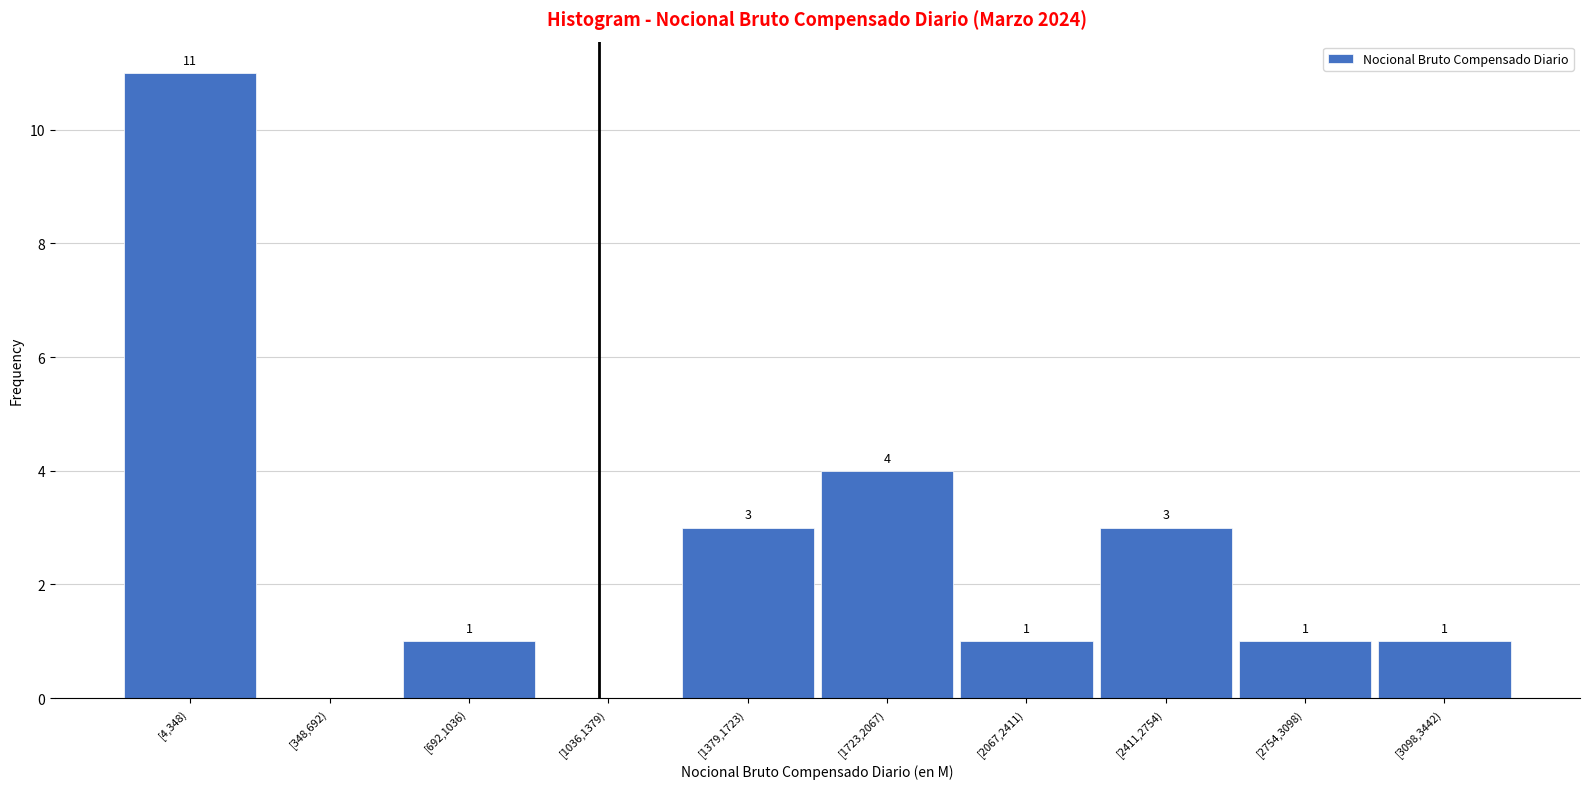

Reading left to right, list all the values displayed in this chart.

[4,348)=11	[348,692)=0	[692,1036)=1	[1036,1379)=0	[1379,1723)=3	[1723,2067)=4	[2067,2411)=1	[2411,2754)=3	[2754,3098)=1	[3098,3442)=1